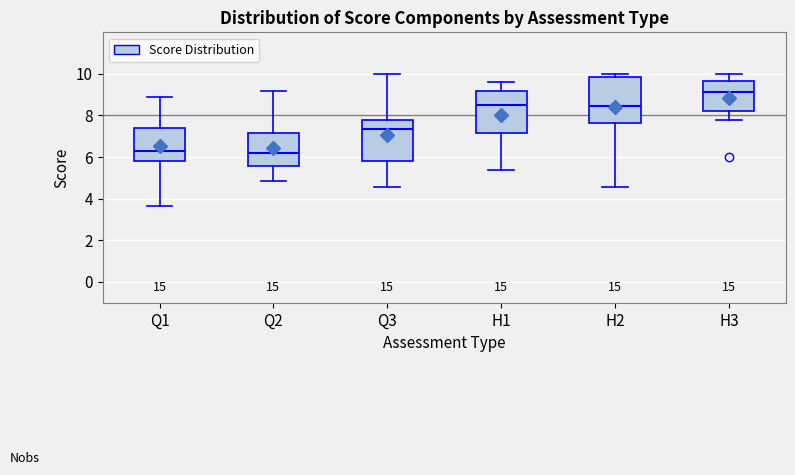

Where is the upper edge of the box for H2 on the y-axis? The values are not printed on the chart, so give them approximately, as read against the axis.

9.8